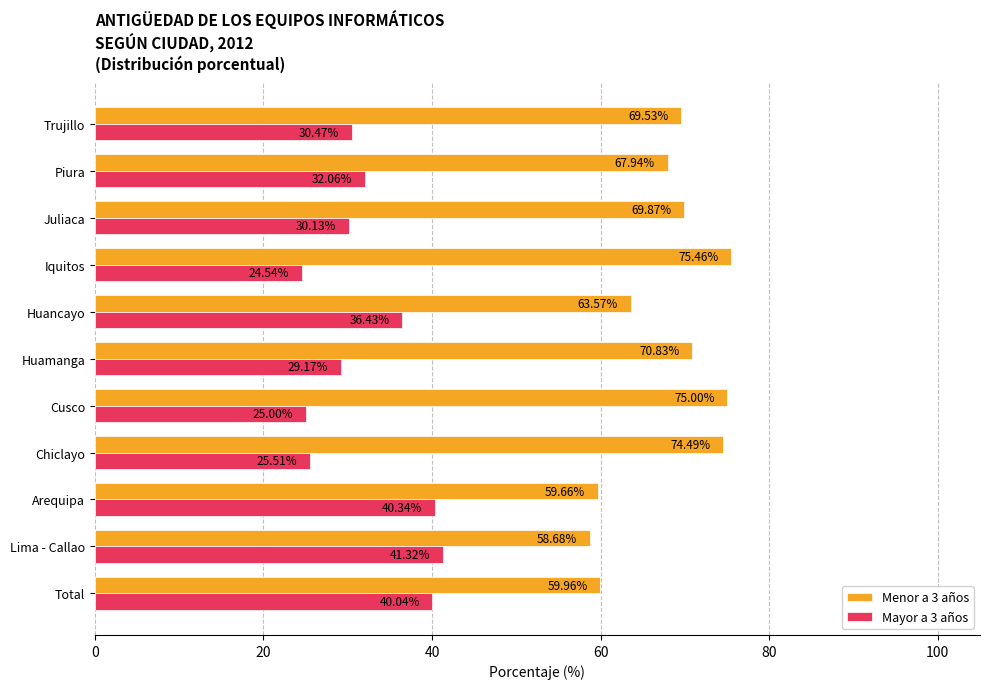

What is the difference between the highest and lowest values at Arequipa?

19.3